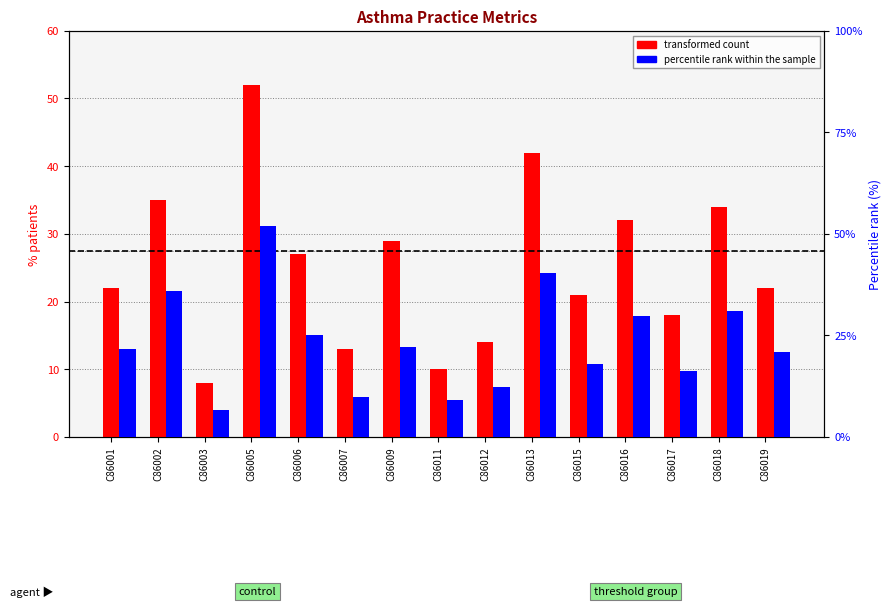

The value of percentile rank within the sample at C86011 is 3.4. True or false?

False